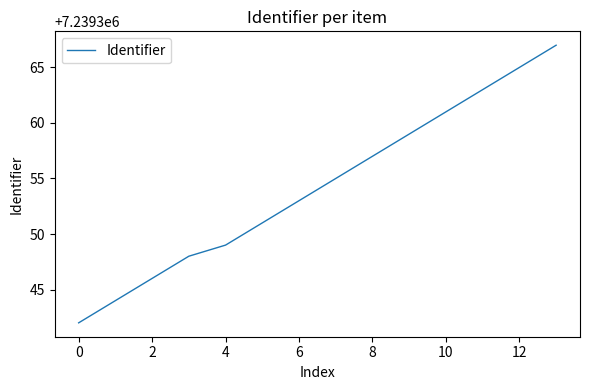

What is the difference between the maximum and minimum values?

25